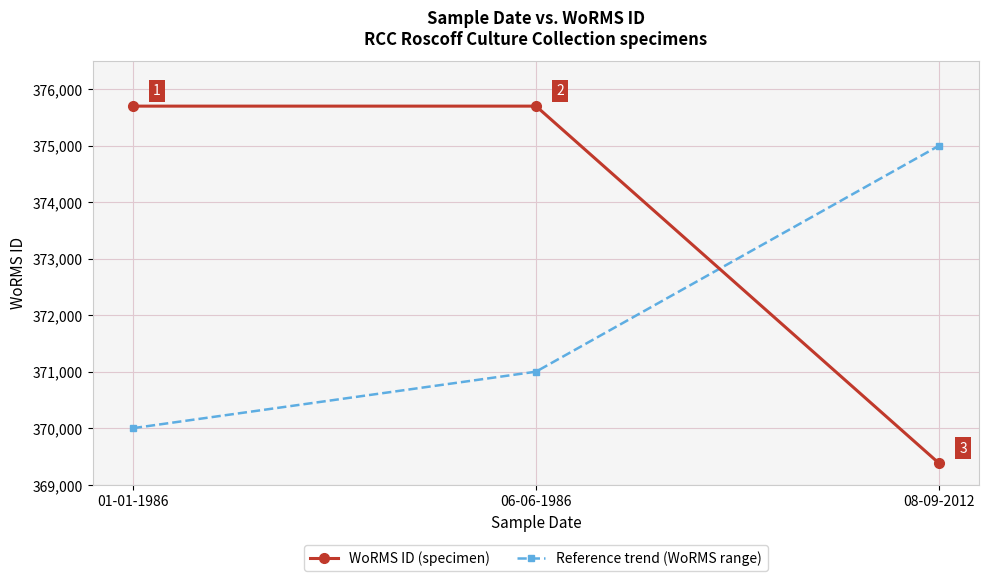

At which label is Reference trend (WoRMS range) closest to 372500?

06-06-1986